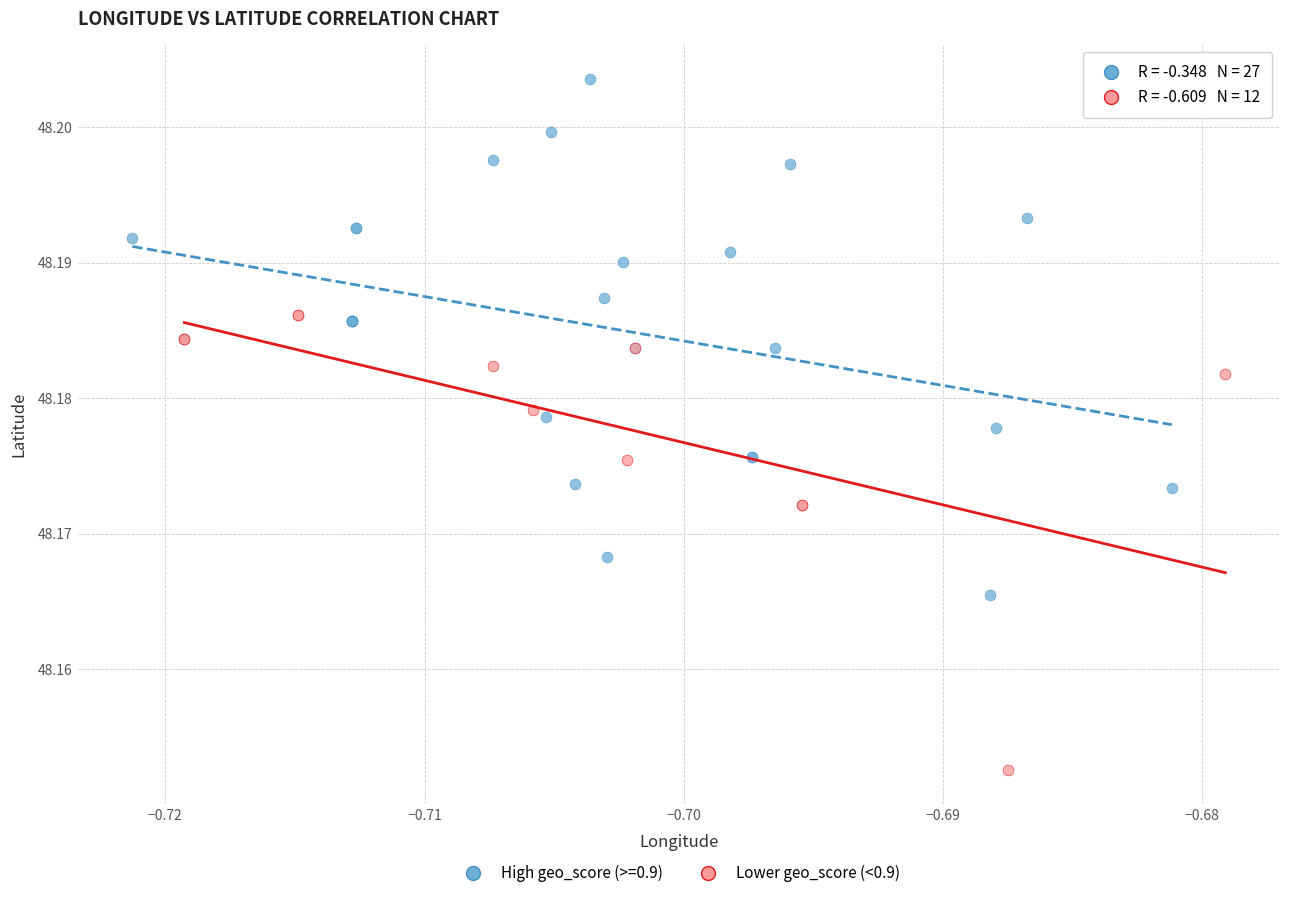

Which series contains the highest Y value?

High geo_score (>=0.9)